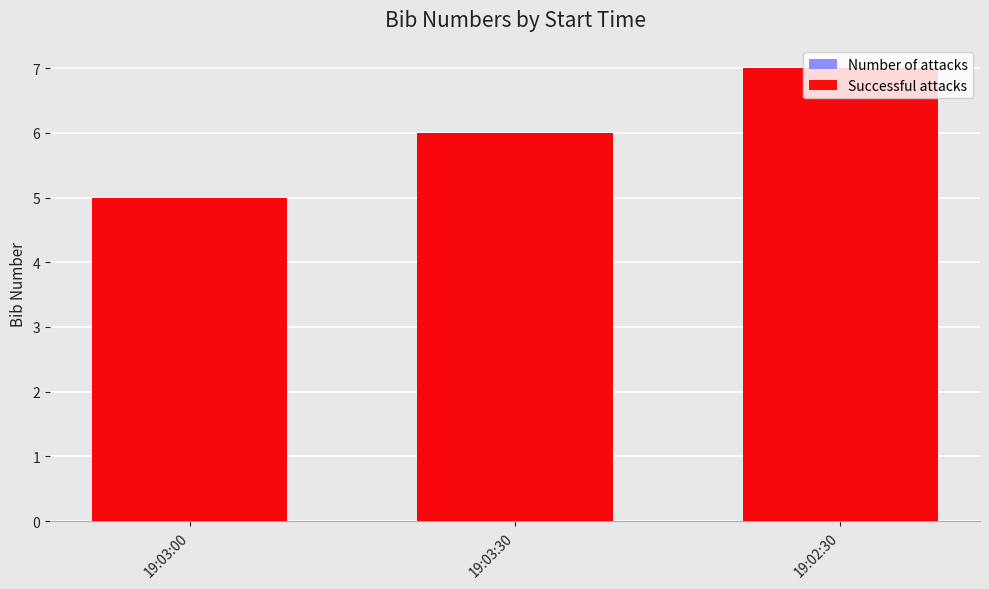

Is it true that Number of attacks equals 3 at 19:03:00?

False